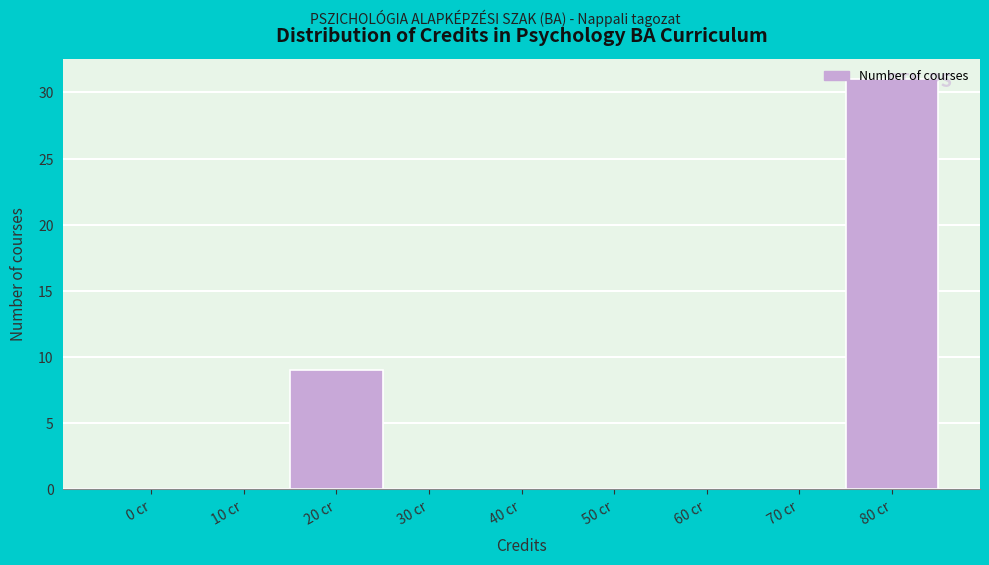

Which has a higher value, 50 cr or 80 cr?

80 cr